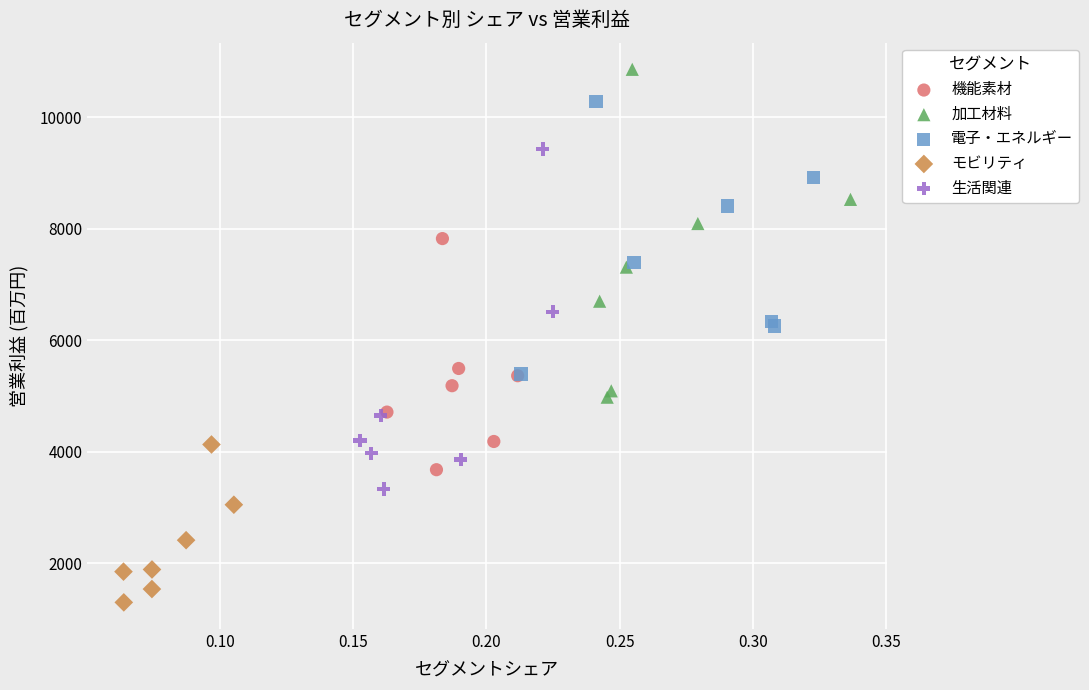

Which series reaches the minimum Y coordinate?

モビリティ